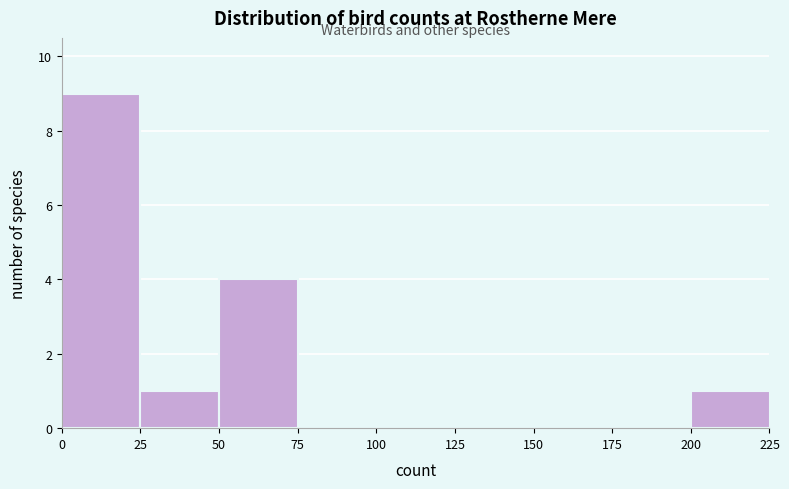

How tall is the bar that spans 0 to 25 on the x-axis? The values are not printed on the chart, so give them approximately, as read against the axis.

9